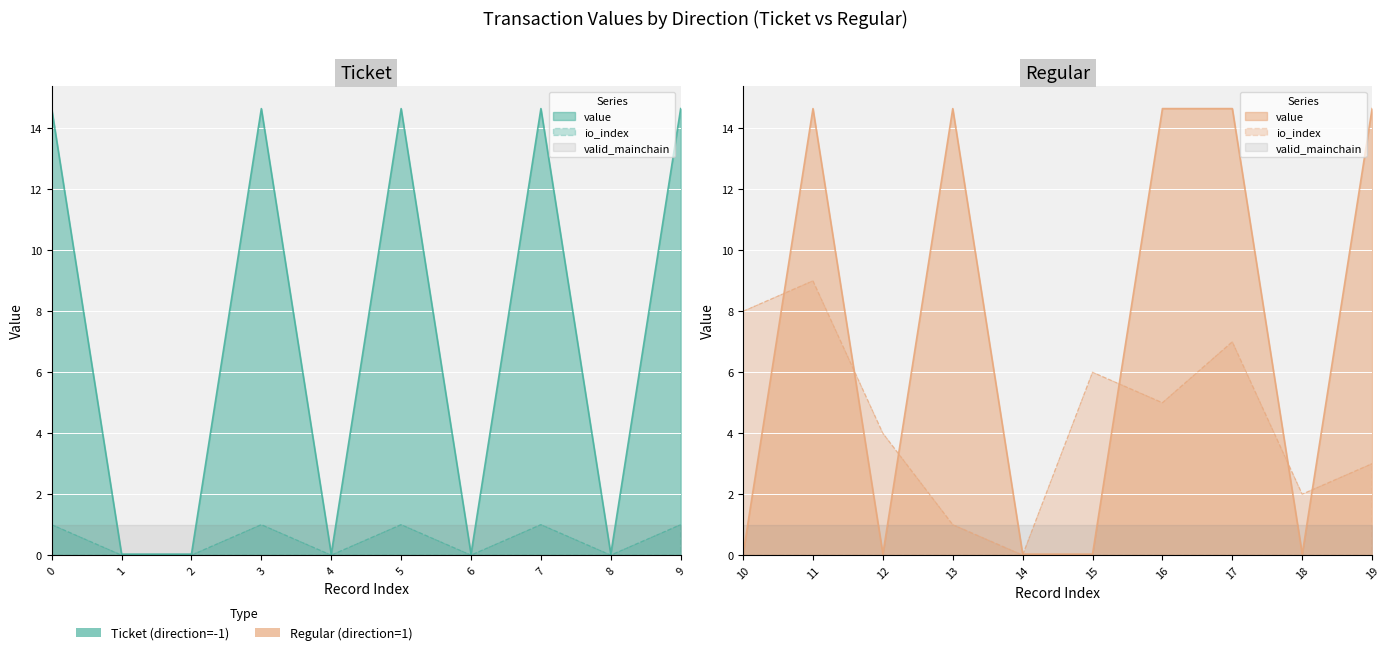

The valid_mainchain series shows 0.5 at 8. True or false?

False